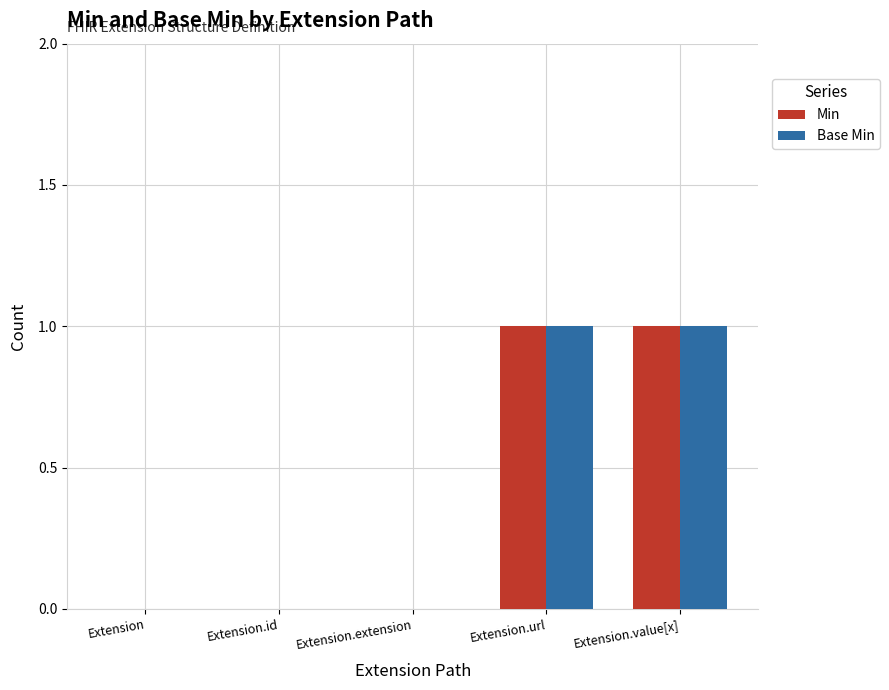

Is the value of Min at Extension.extension greater than the value of Base Min at Extension.value[x]?

No